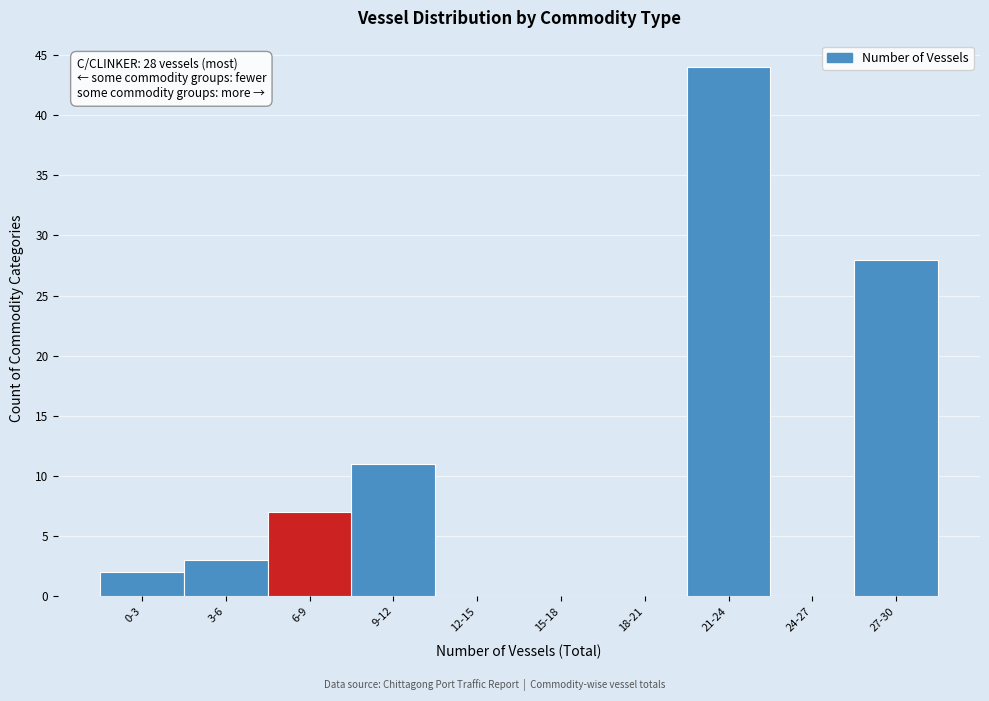

Reading right to left, what are all the values shown in this chart?

27-30=28	24-27=0	21-24=44	18-21=0	15-18=0	12-15=0	9-12=11	6-9=7	3-6=3	0-3=2